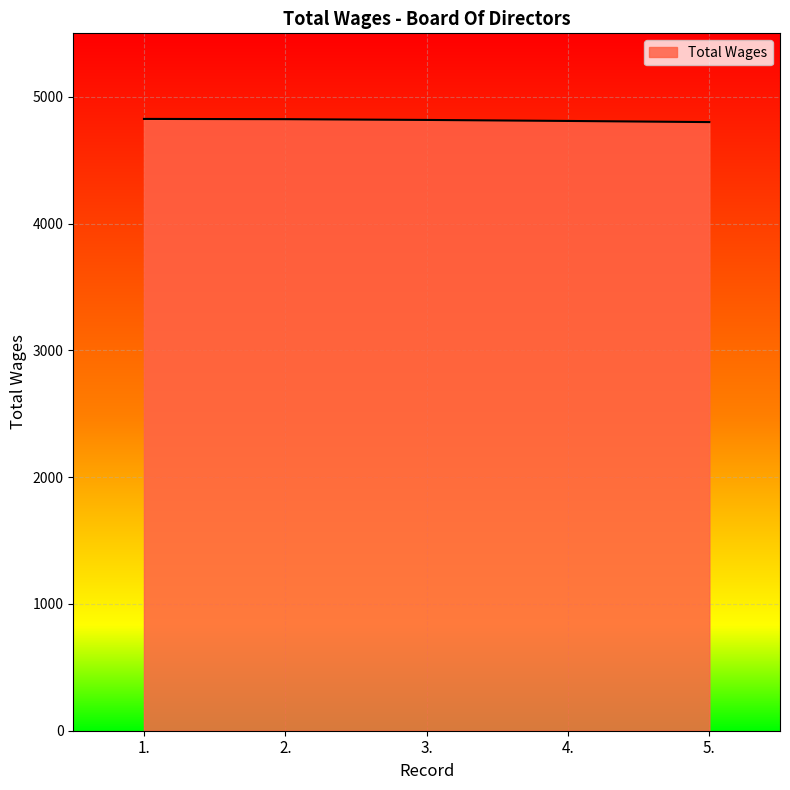

What is the sum of all values?

24074